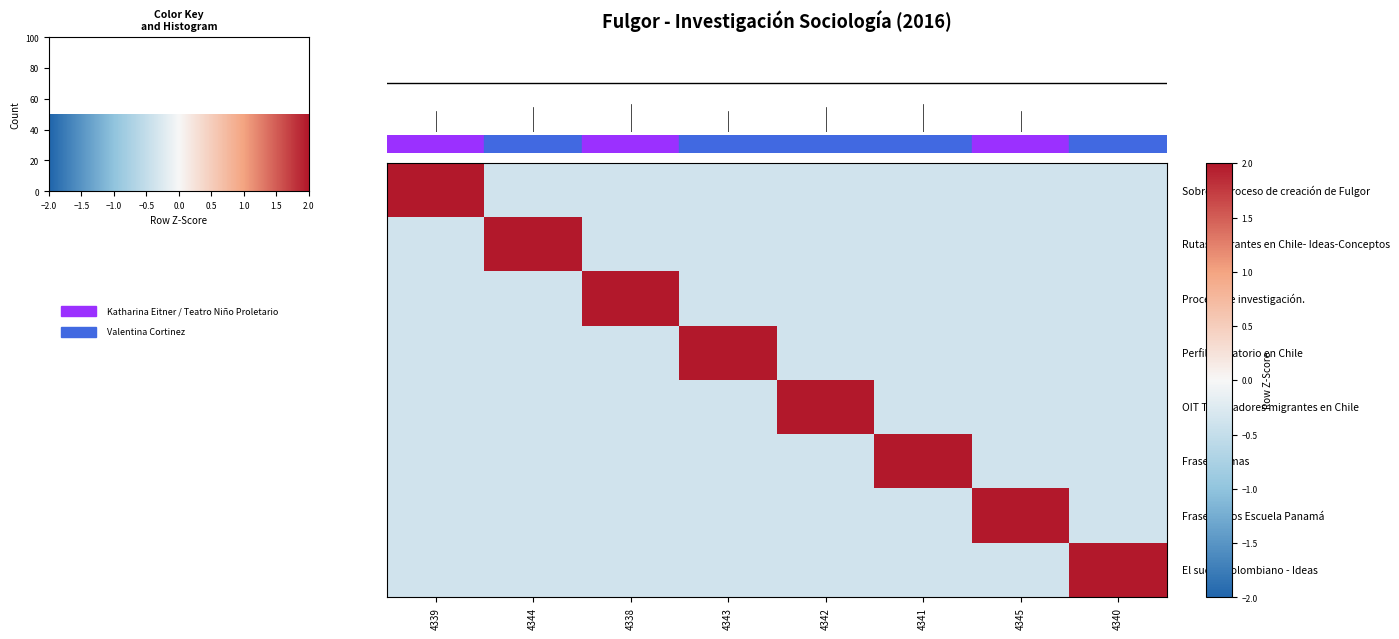

Which category has the lowest value across all series?

4344